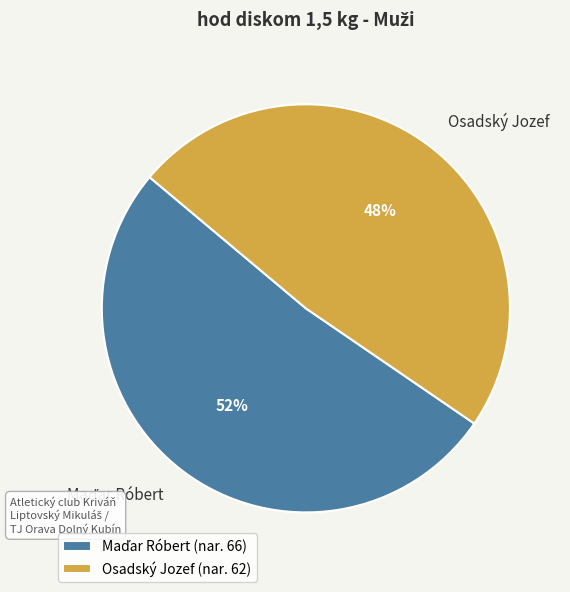

What percentage is the Osadský Jozef slice, to the nearest percent?

48%